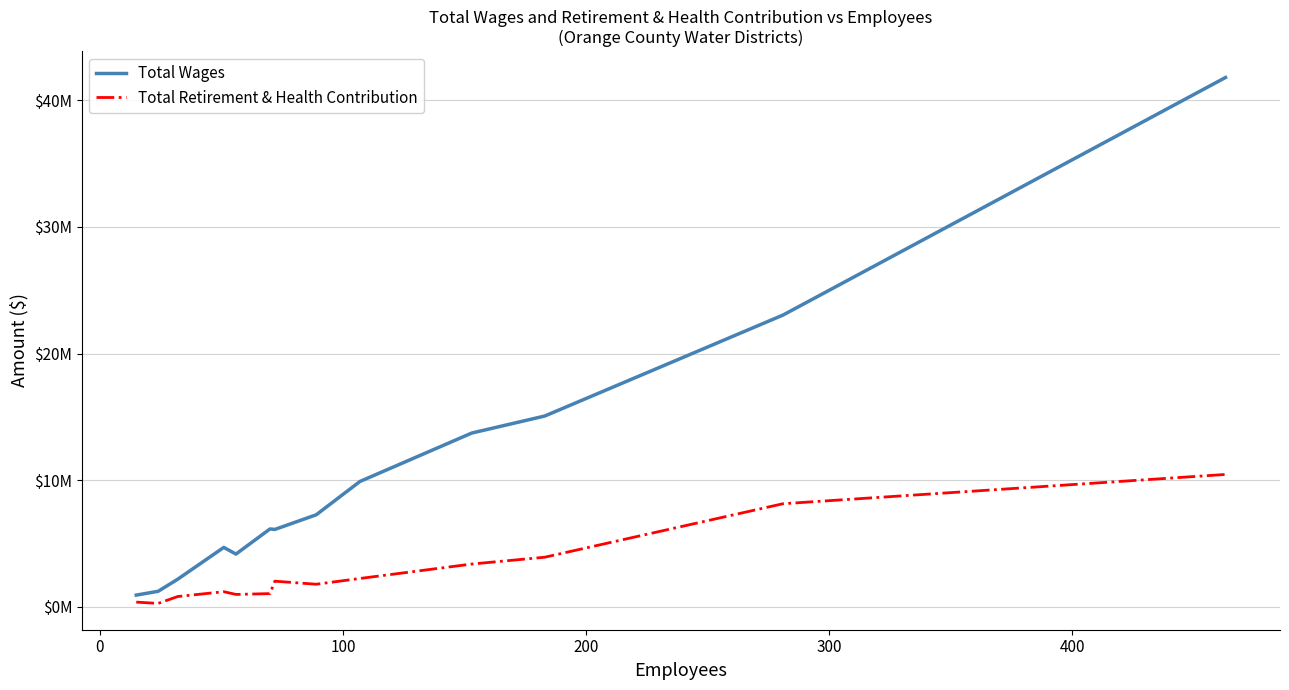

Is this an area chart (filled region under the line)?

No